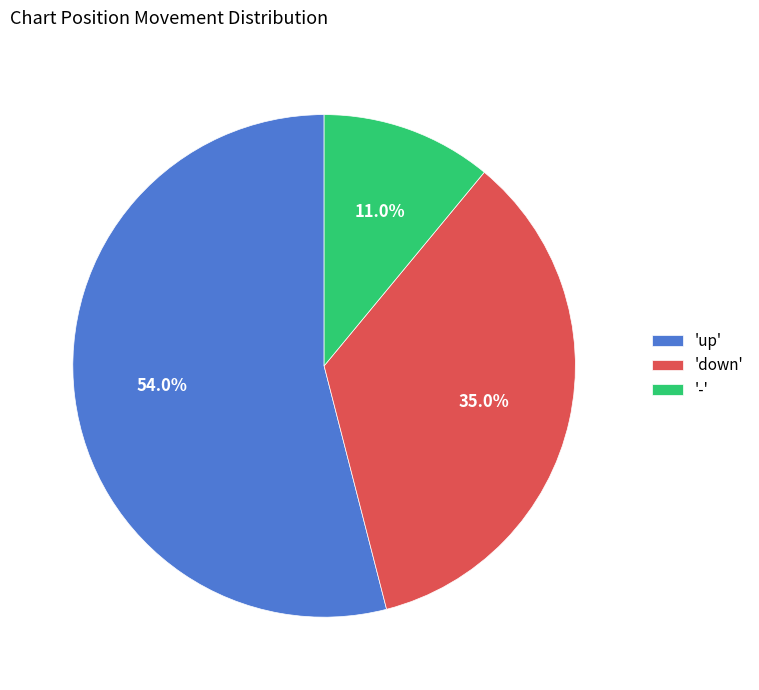

Rank the categories by value from highest to lowest.

'up', 'down', '-'